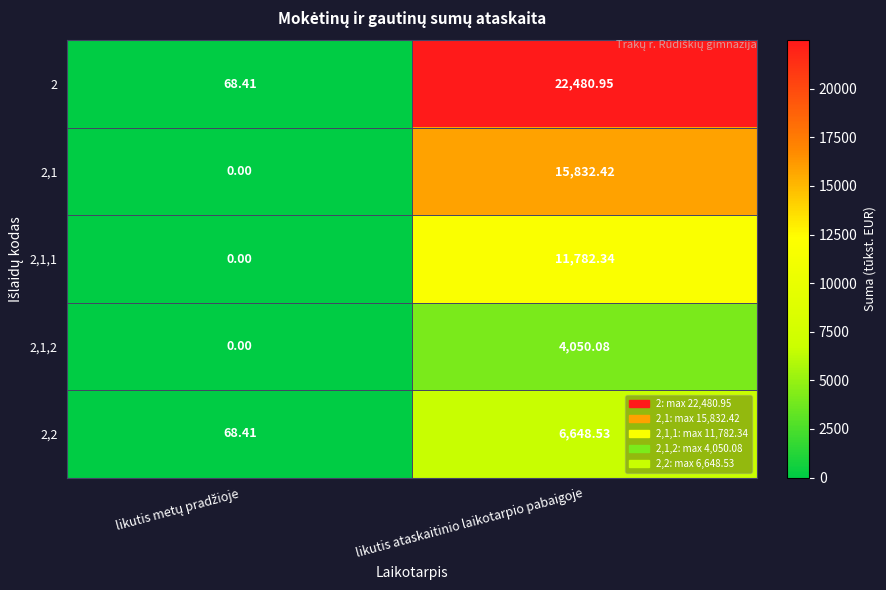

At which category is the sum across all series the highest?

likutis ataskaitinio laikotarpio pabaigoje